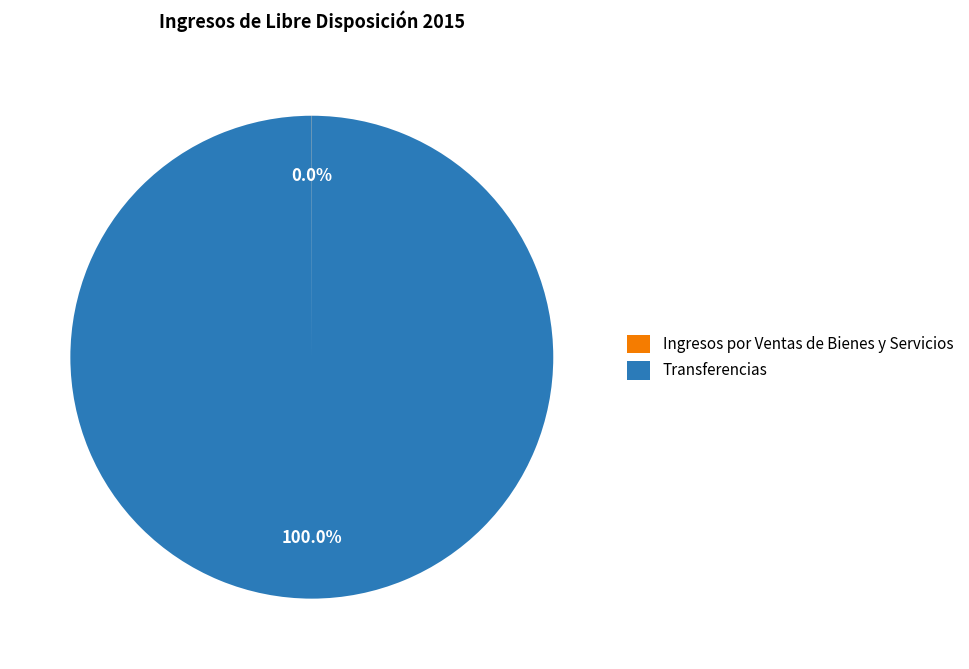

Does Transferencias account for over 50% of the chart?

Yes